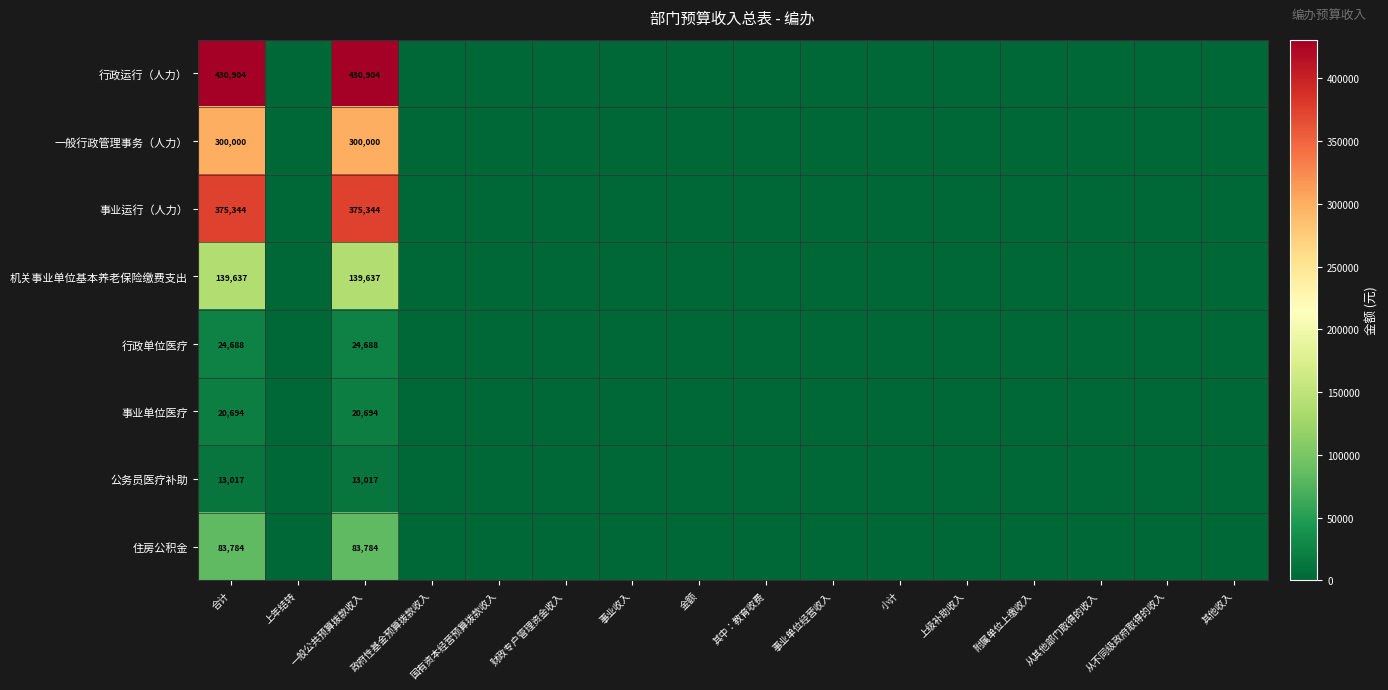

How many values in the 一般行政管理事务（人力） series exceed 0?

2